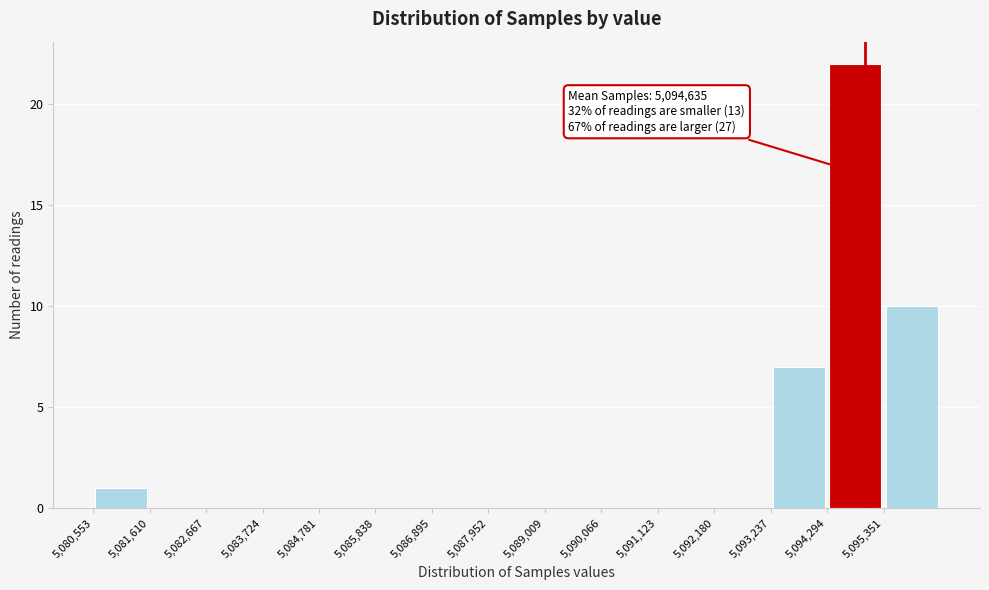

Which range on the x-axis has the tallest bar?

5094200 to 5095400